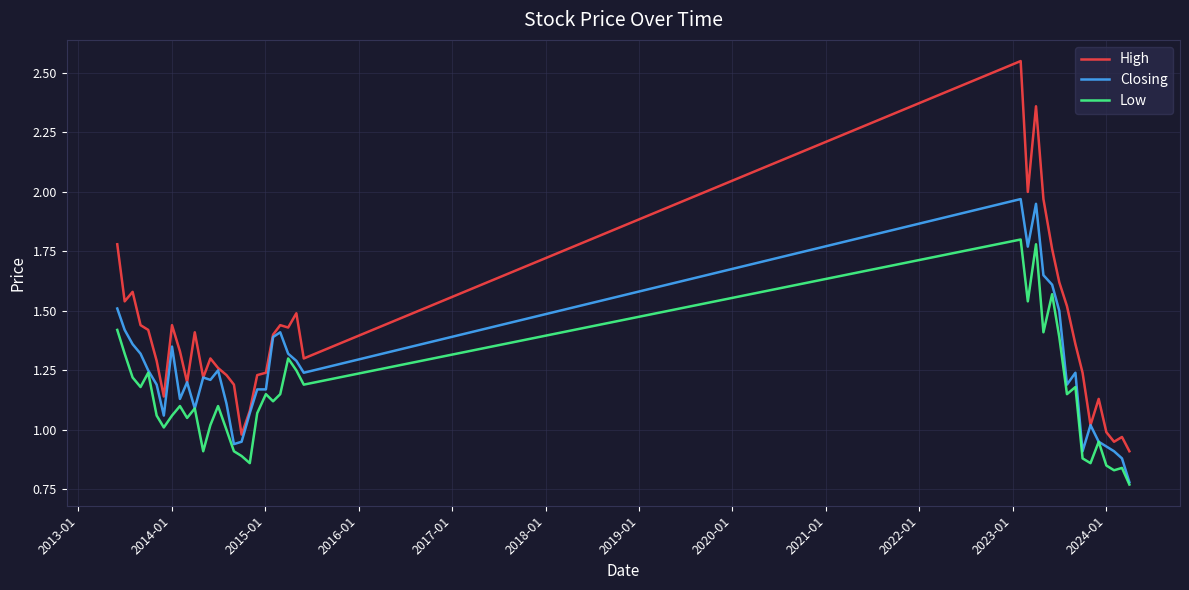

Which series has the largest range (max minus min)?

High